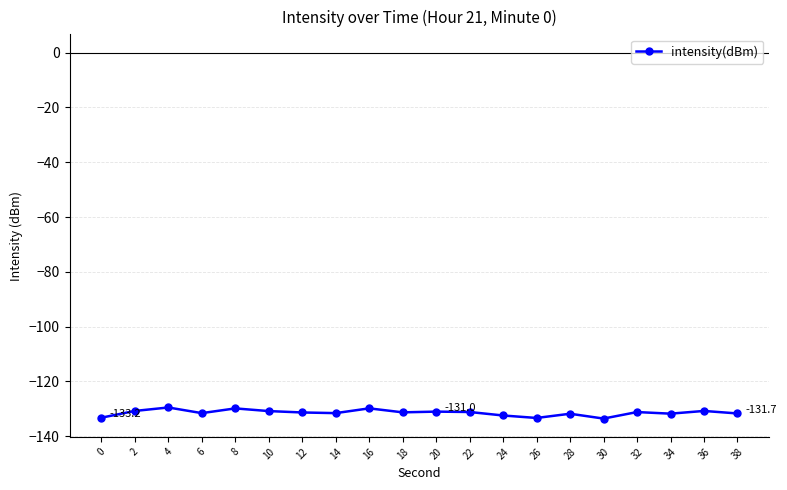

True or false: there are more than 2 points higher than both neighbors.

True